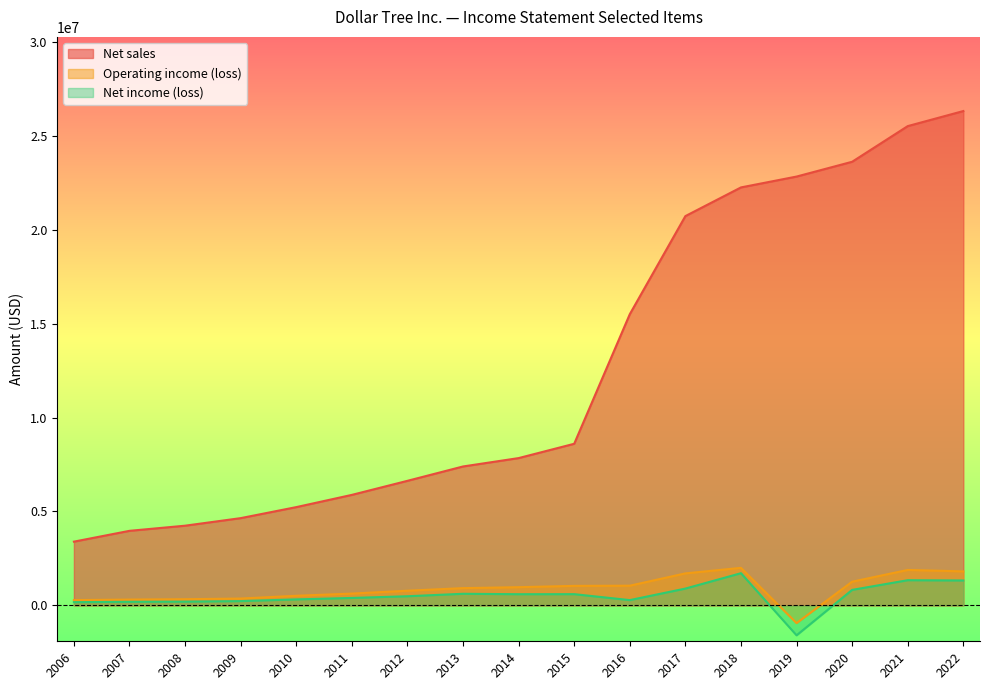

At which label does Operating income (loss) reach its minimum?

2019